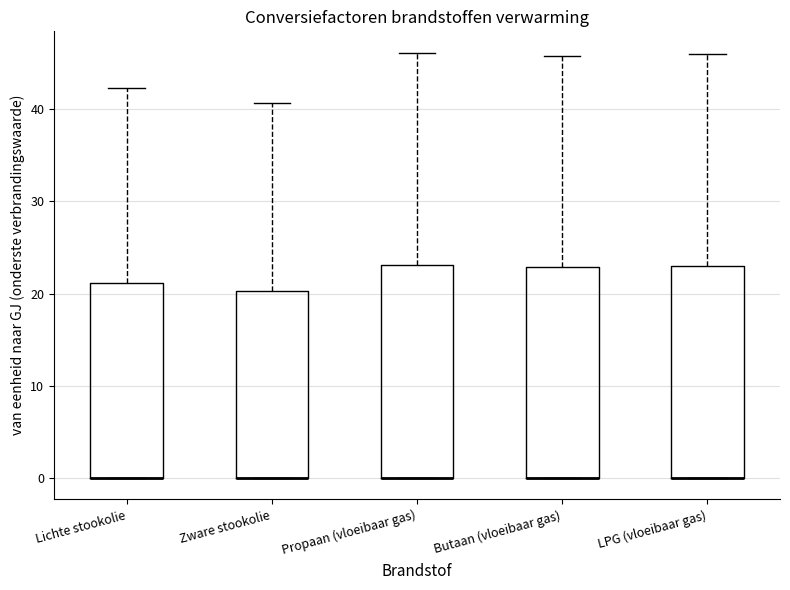

Where is the upper edge of the box for LPG (vloeibaar gas) on the y-axis? The values are not printed on the chart, so give them approximately, as read against the axis.

23